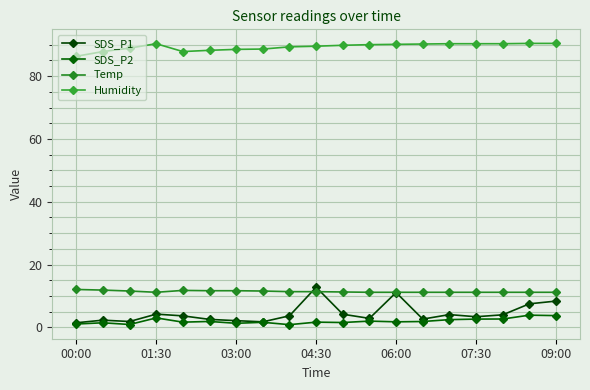

How many lines are shown in the chart?

4